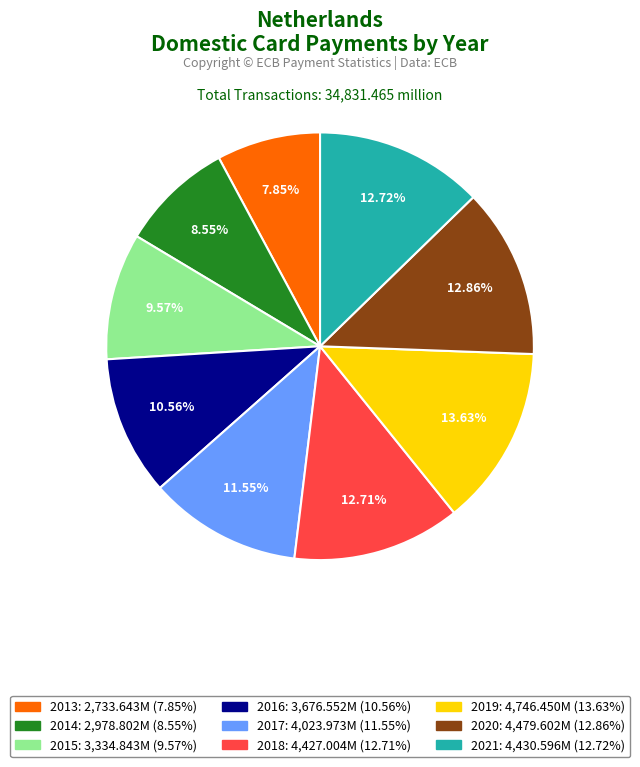

Count the number of slices in the pie.

9